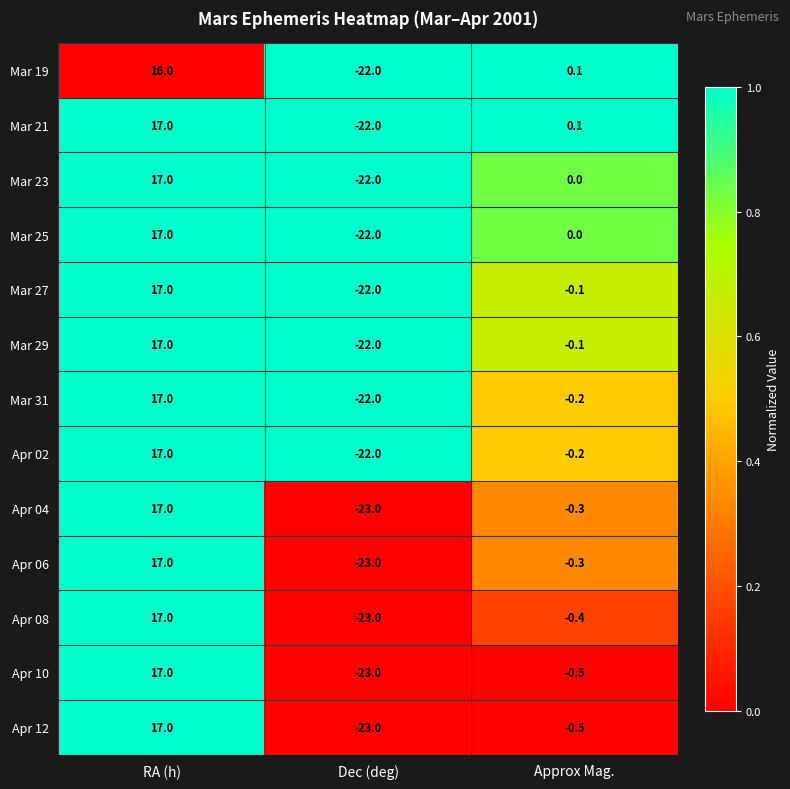

The value of Mar 29 at RA (h) is 29.6. True or false?

False